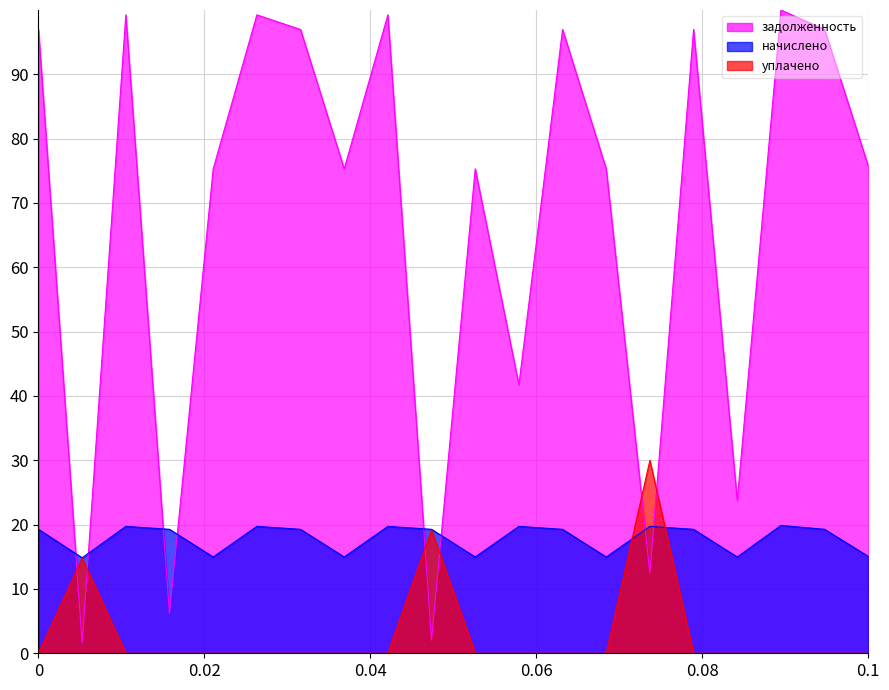

In задолженность, how many points are lower than both neighbors (excluding endpoints)?

7